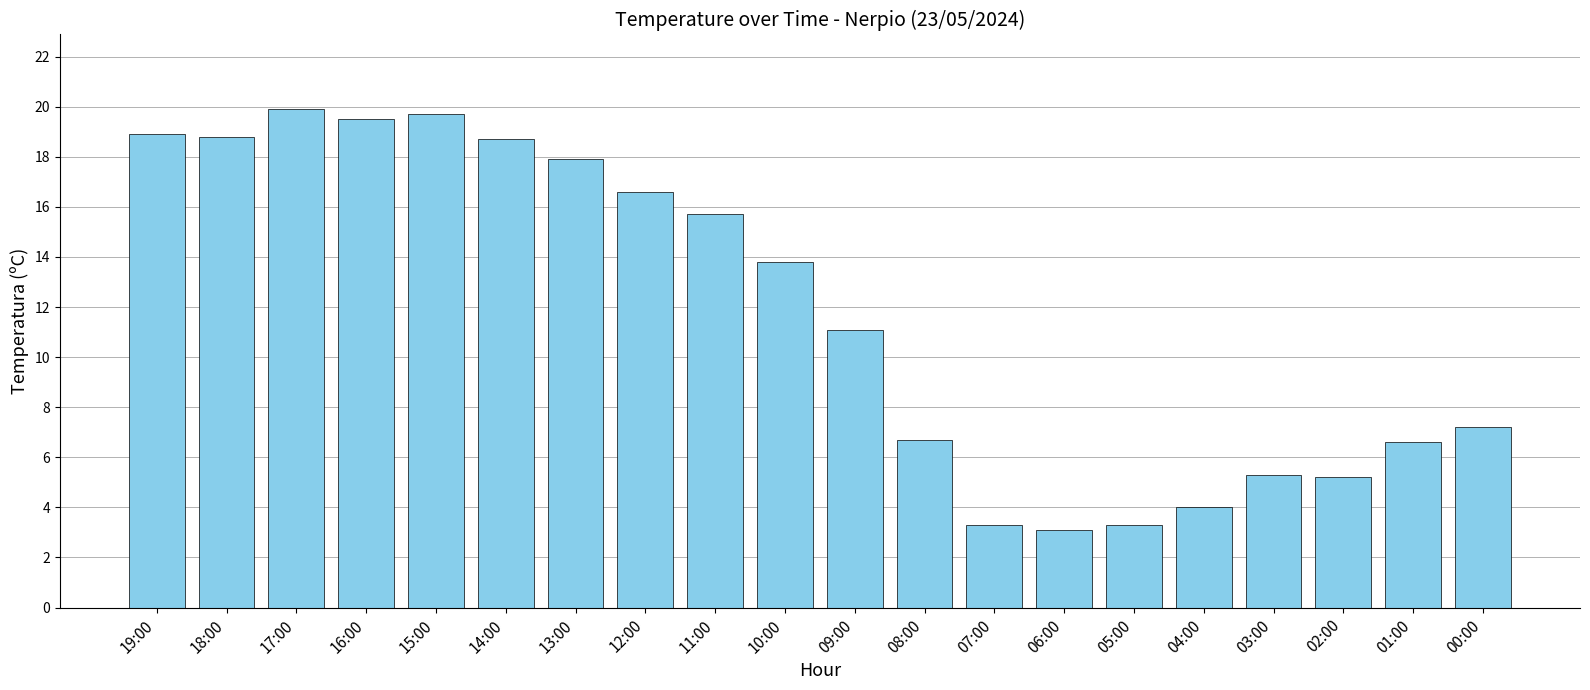

Reading left to right, list all the values displayed in this chart.

18.9	18.8	19.9	19.5	19.7	18.7	17.9	16.6	15.7	13.8	11.1	6.7	3.3	3.1	3.3	4.0	5.3	5.2	6.6	7.2